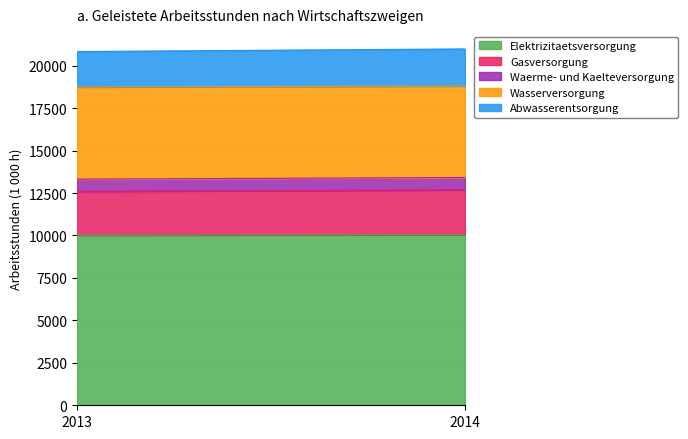

Rank the series by their maximum value, from lowest to highest.

Waerme- und Kaelteversorgung, Abwasserentsorgung, Gasversorgung, Wasserversorgung, Elektrizitaetsversorgung